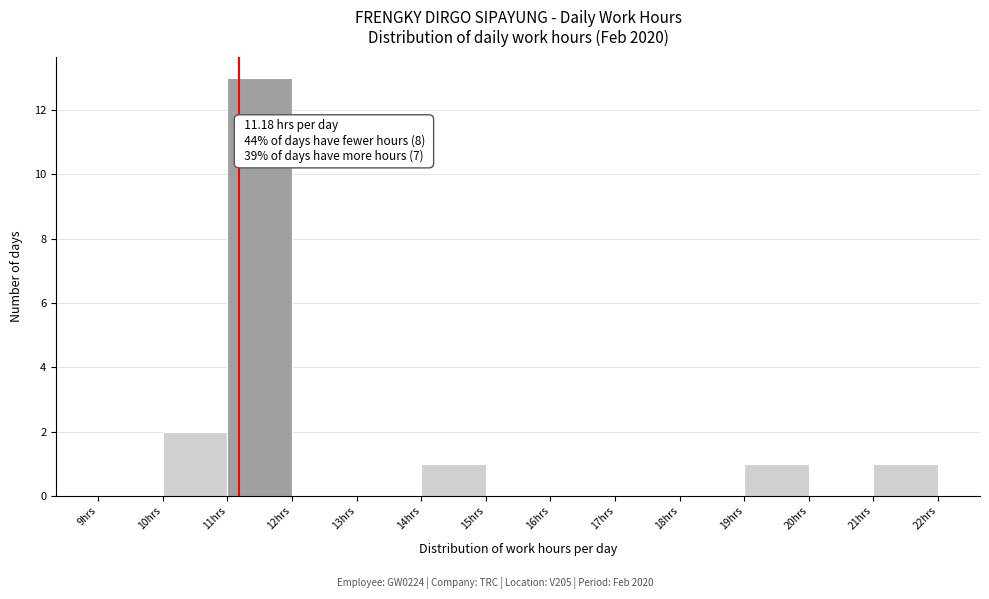

Over which range of the x-axis is the bar tallest?

11 to 12